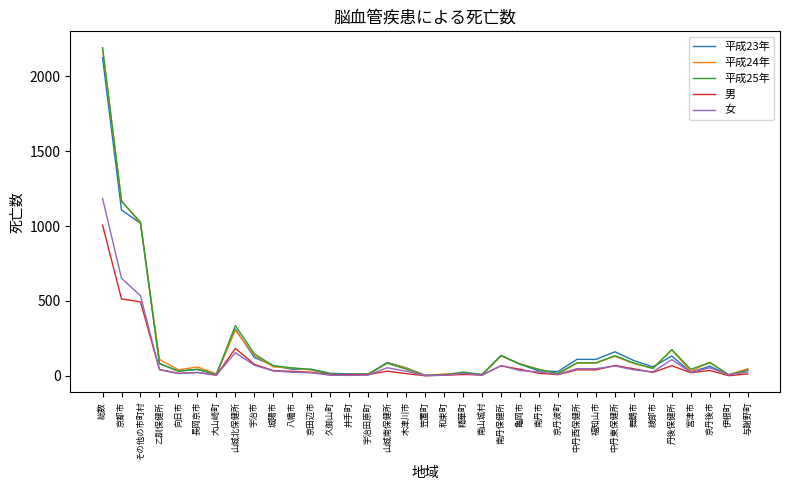

What position from the left is 大山崎町?

7